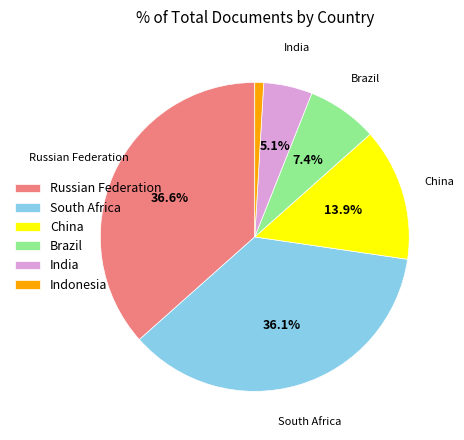

How much of the chart is everything except South Africa?

63.9%